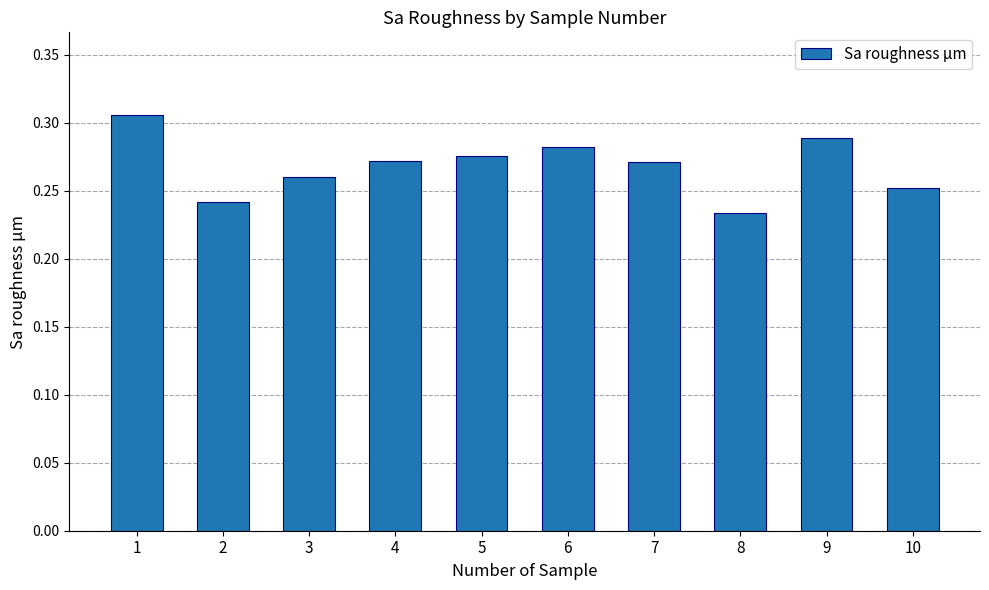

At which label is the value closest to 0?

8